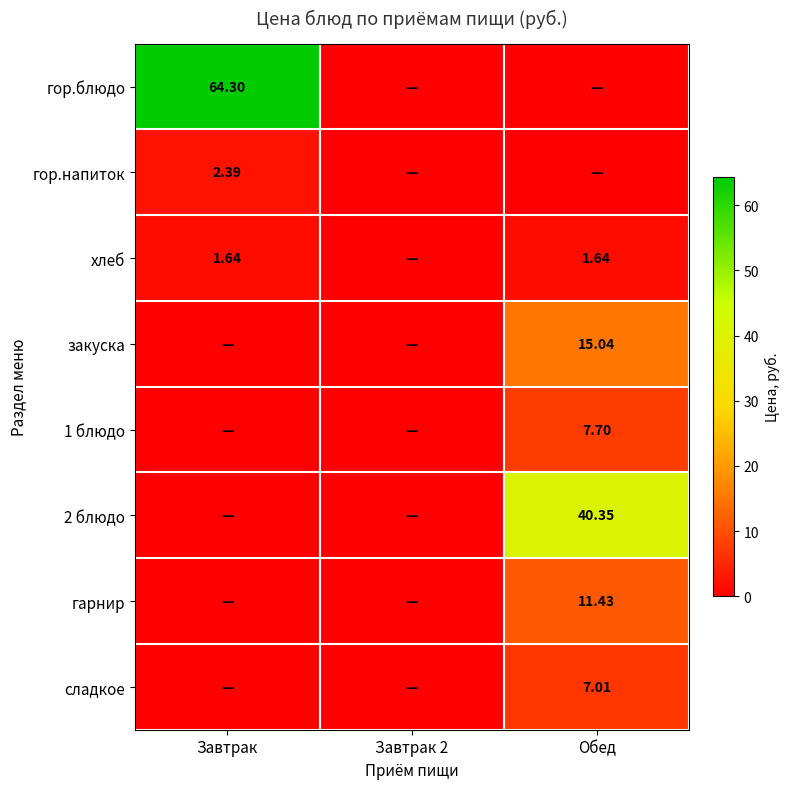

At which category does the chart reach its minimum across all series?

Завтрак 2